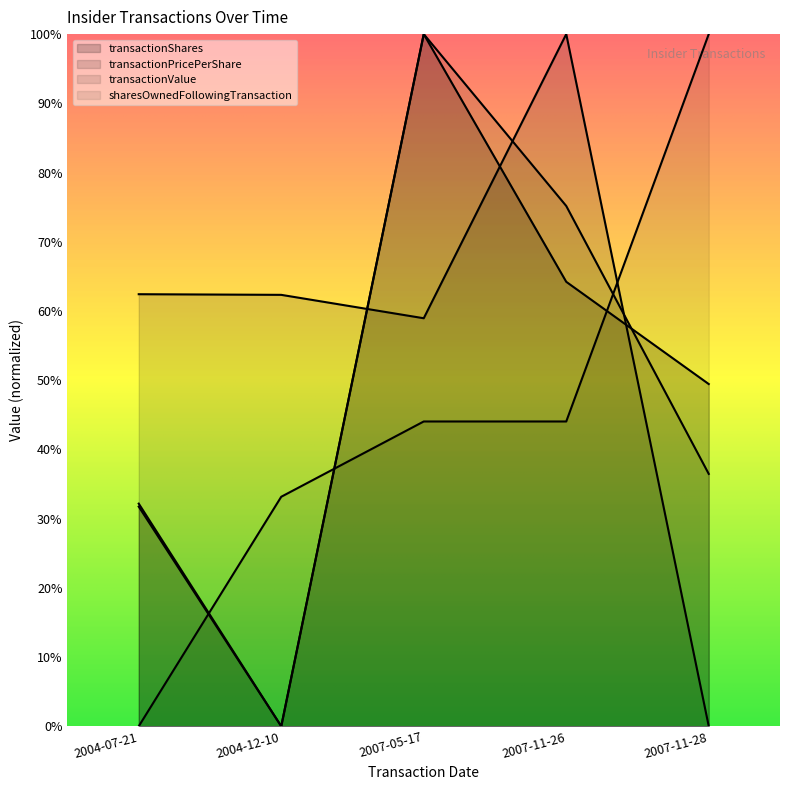

How many lines are shown in the chart?

4